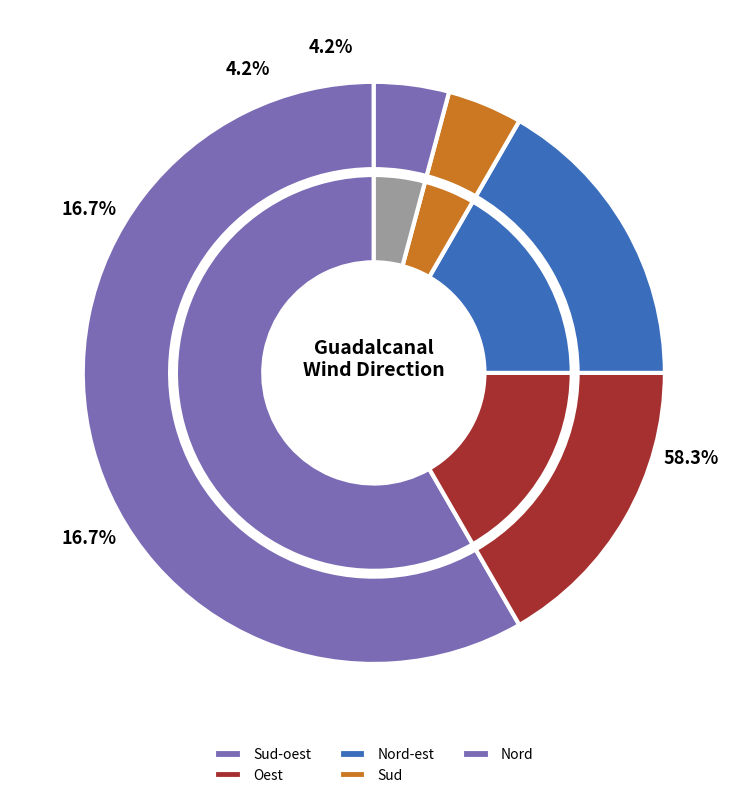

What percentage is NOT represented by Nord?

95.8%